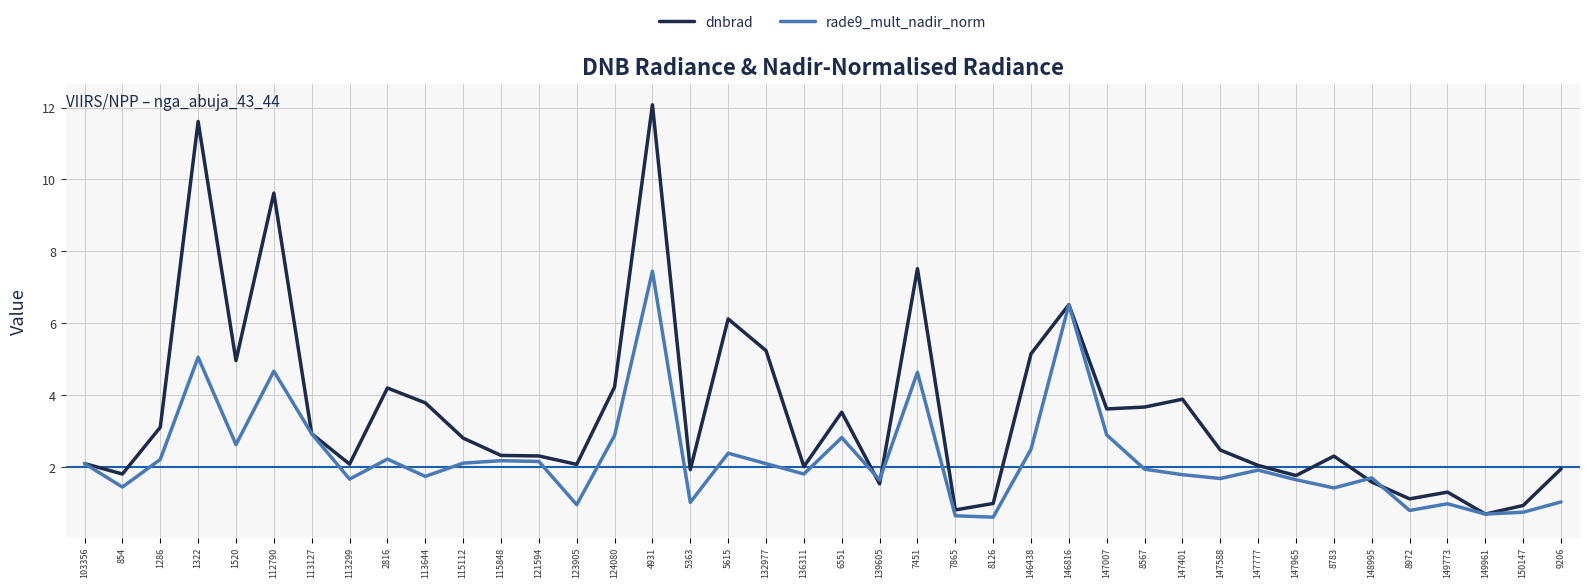

At which category does rade9_mult_nadir_norm reach its first local valley?

854